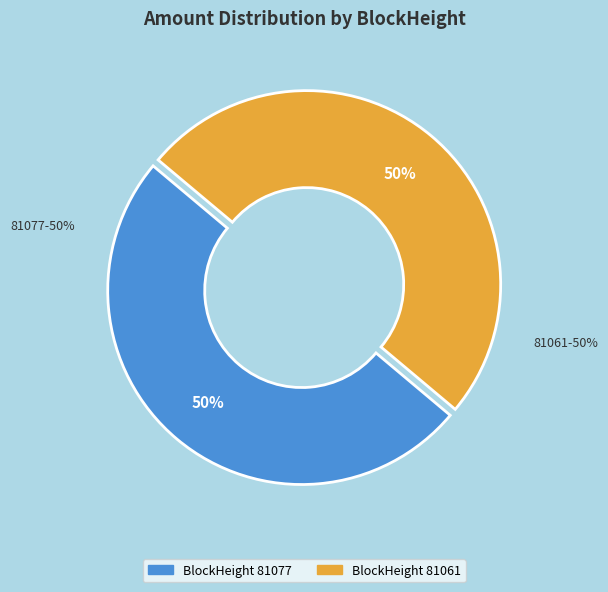

How many slices are in this pie chart?

2